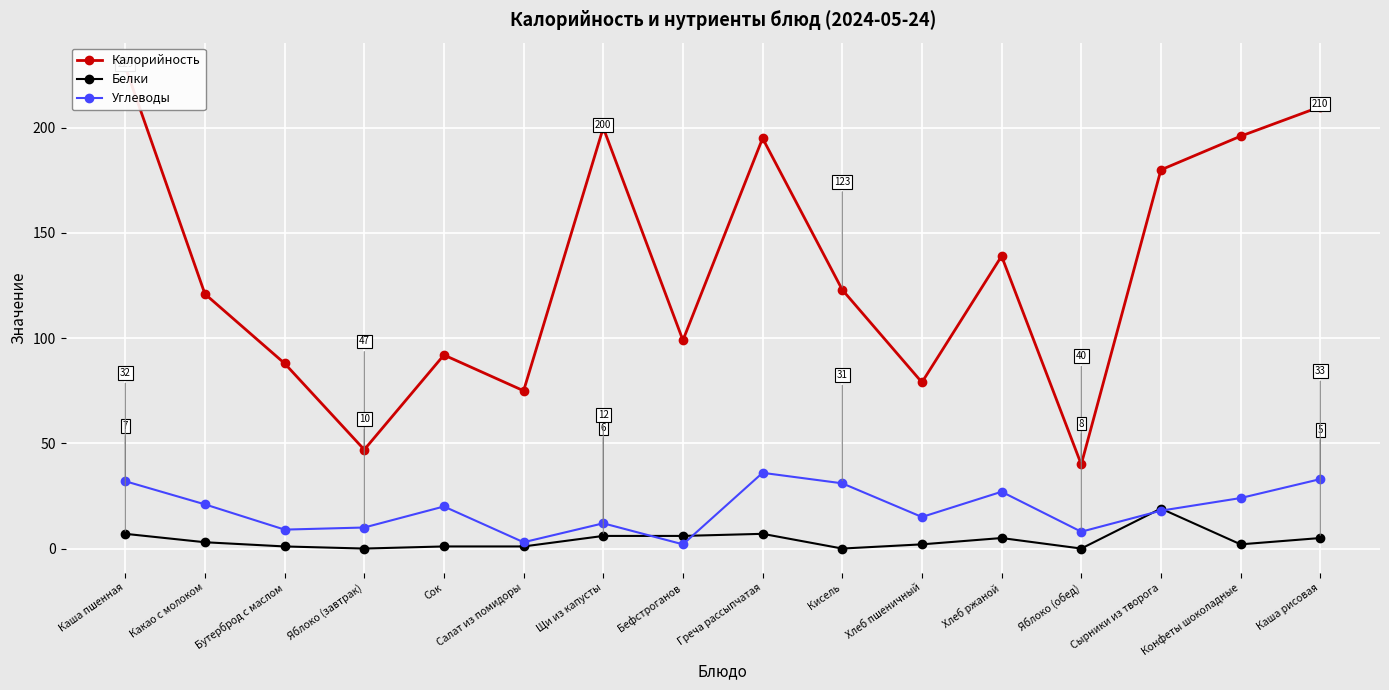

Which label corresponds to the largest value in the chart?

Каша пшенная